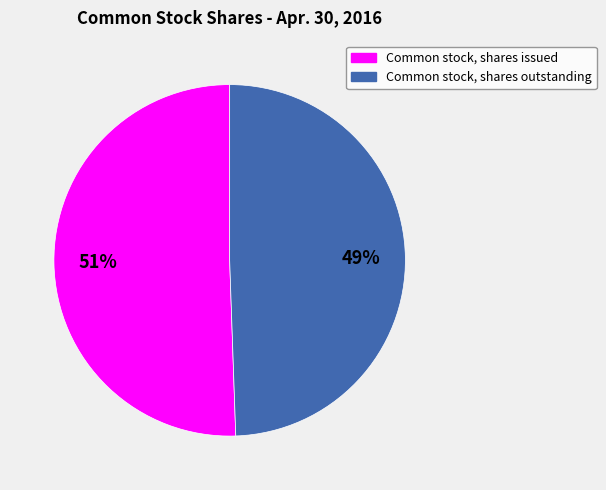

Count the number of slices in the pie.

2